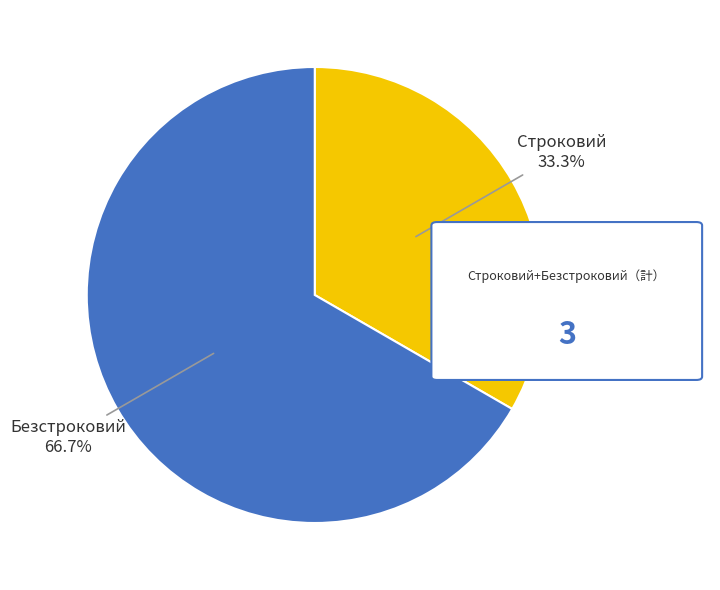

What percentage is the Строковий slice, to the nearest percent?

33%